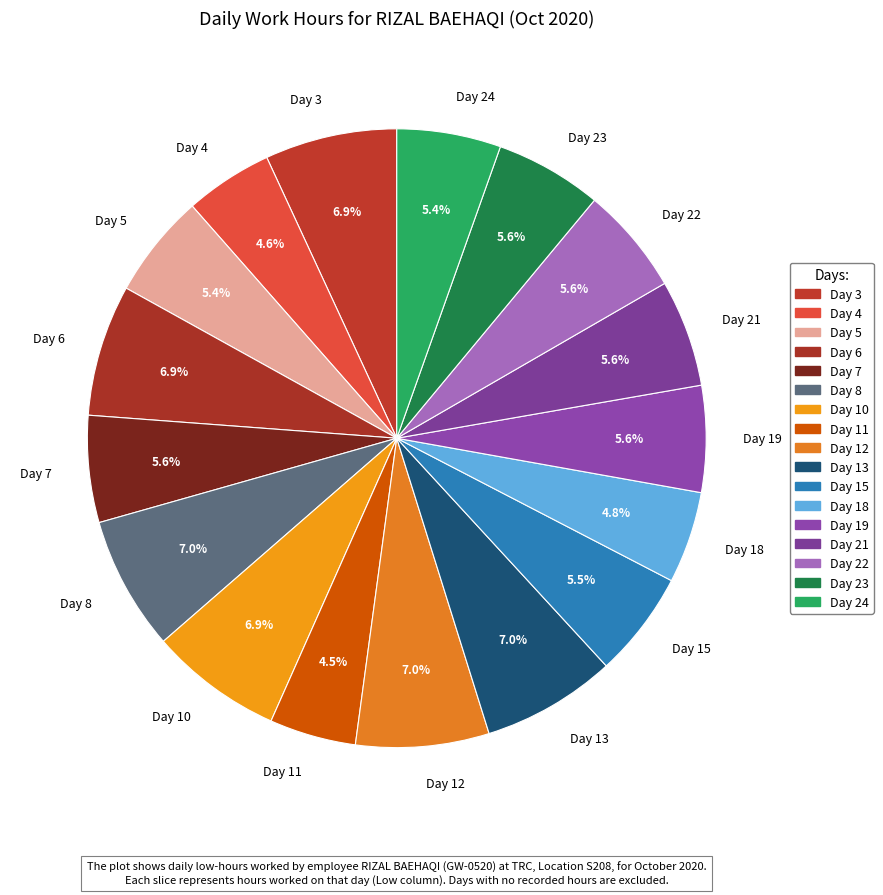

Is Day 6 the majority of the pie?

No